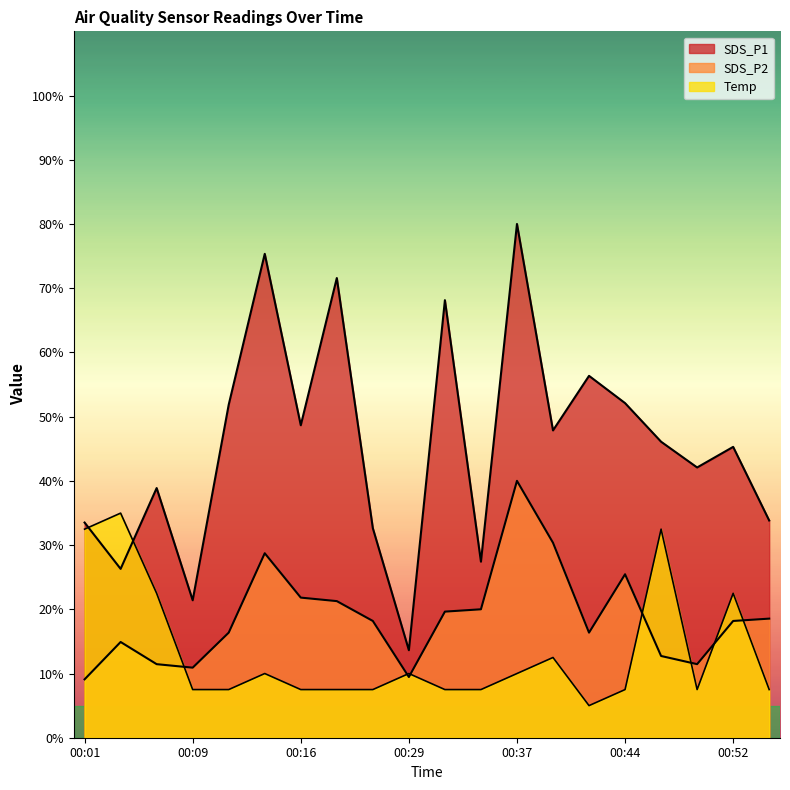

Between 00:37 and 00:49, which is larger?

00:37